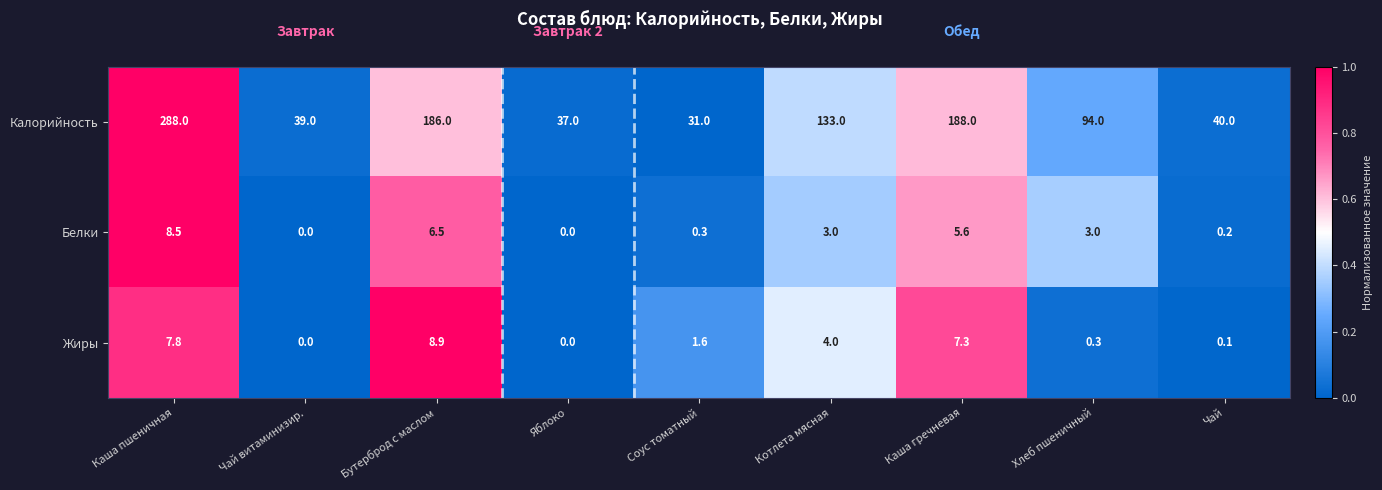

What is the spread (max minus min) of values at Котлета мясная?

130.0